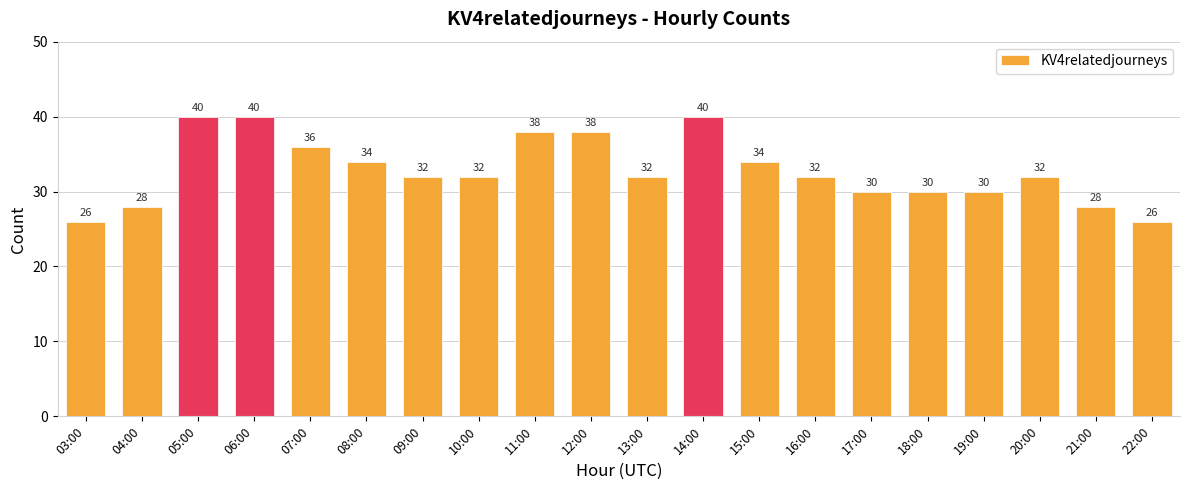

Is it true that the value at 20:00 is 32?

True